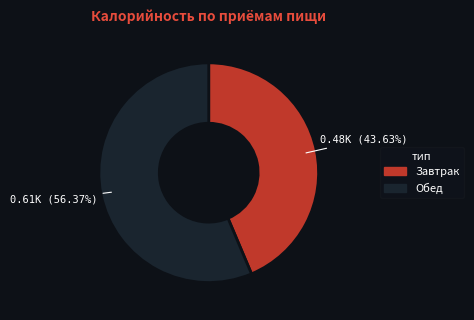

Combined, do Обед and Завтрак account for over 50%?

Yes